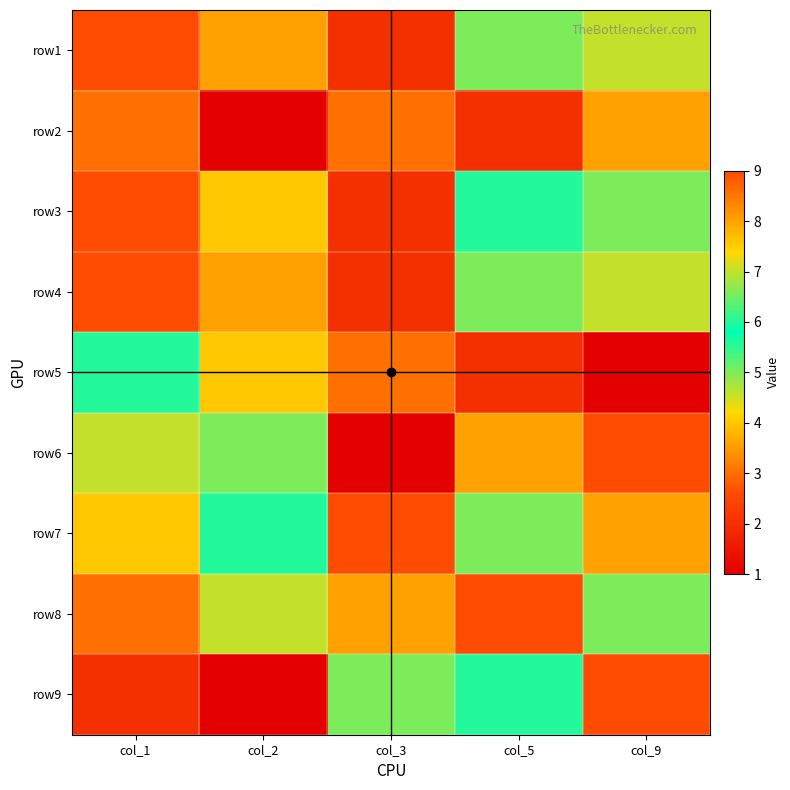

Which series has the largest total across all categories?

row7